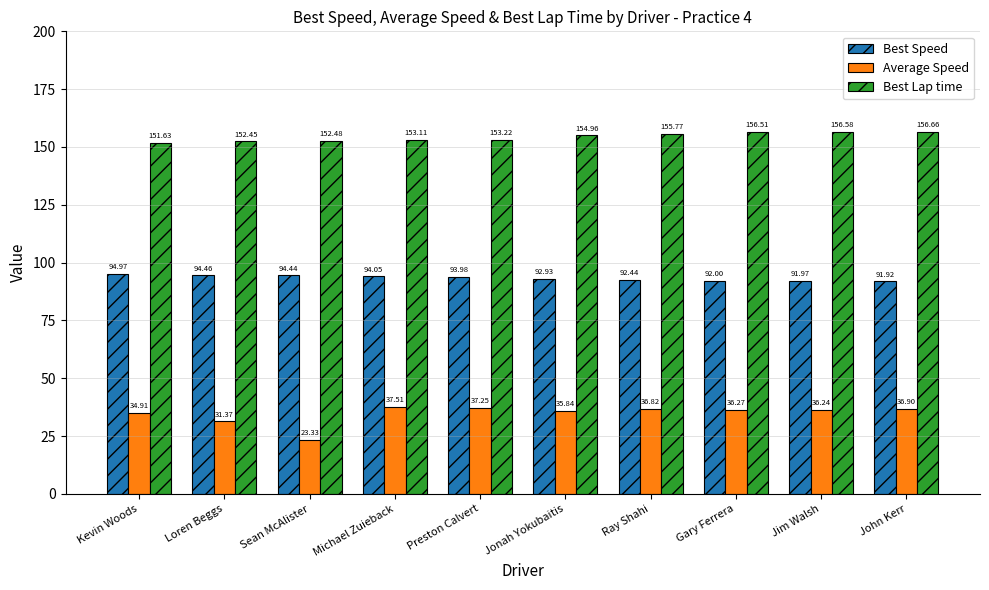

What is the average value of the Best Speed series?

93.3